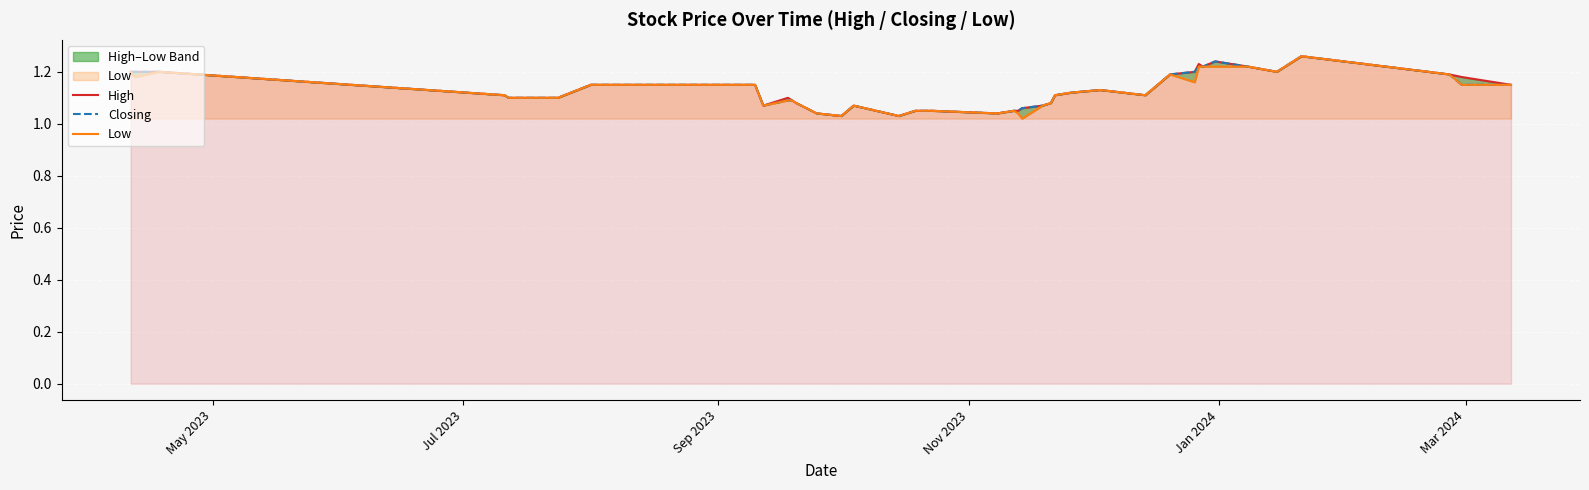

What is the value of the Closing point at the 39th from the left?

1.1